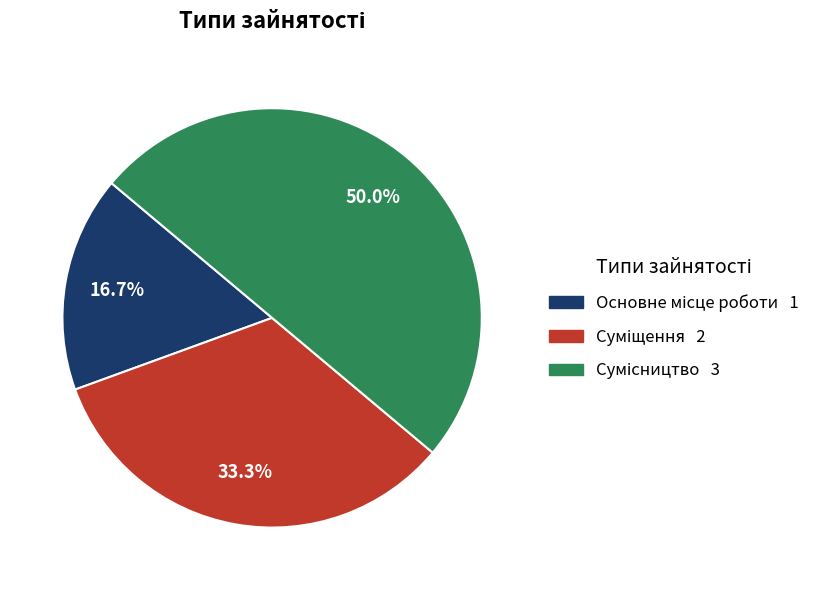

To the nearest percent, what is the combined percentage of Основне місце роботи and Суміщення?

50%